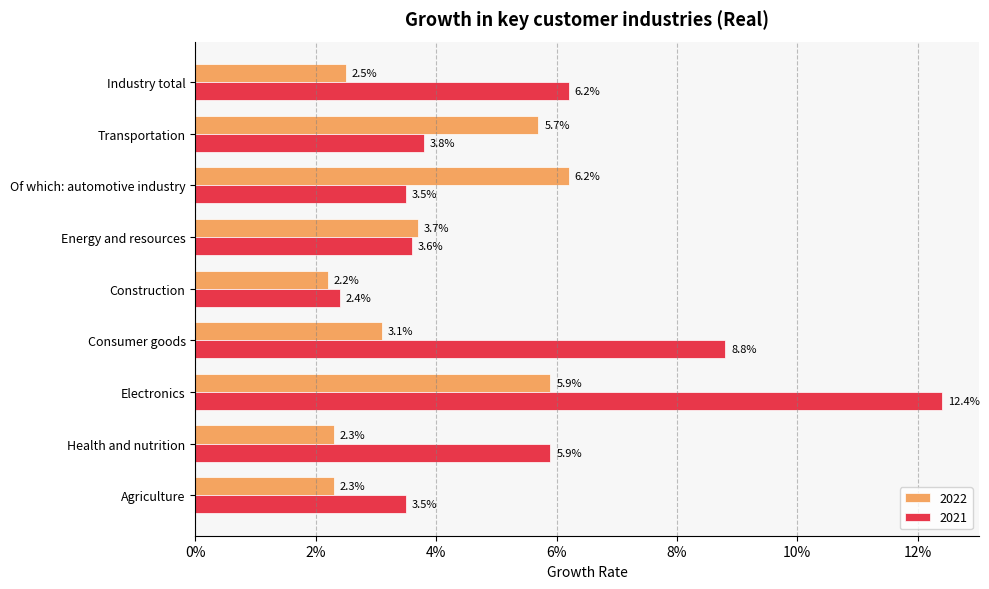

Between Health and nutrition and Industry total, which is larger?

Industry total